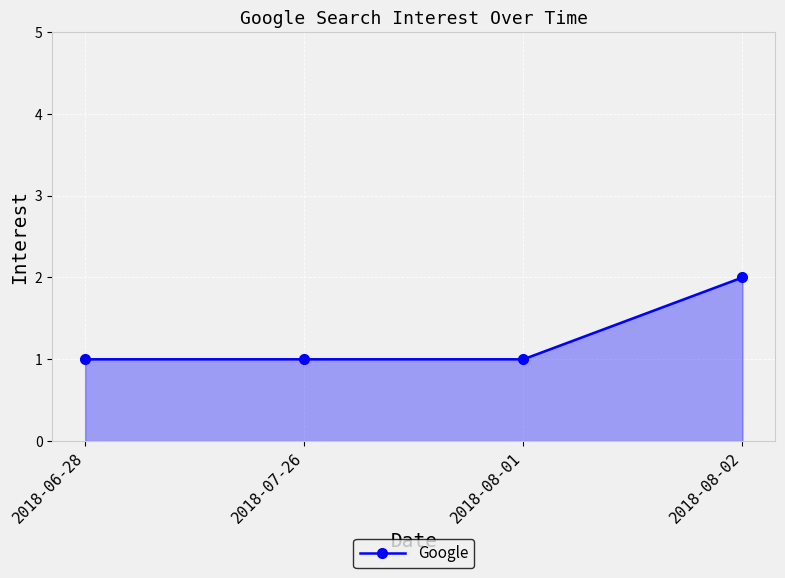

What is the label of the 1st point from the left?

2018-06-28